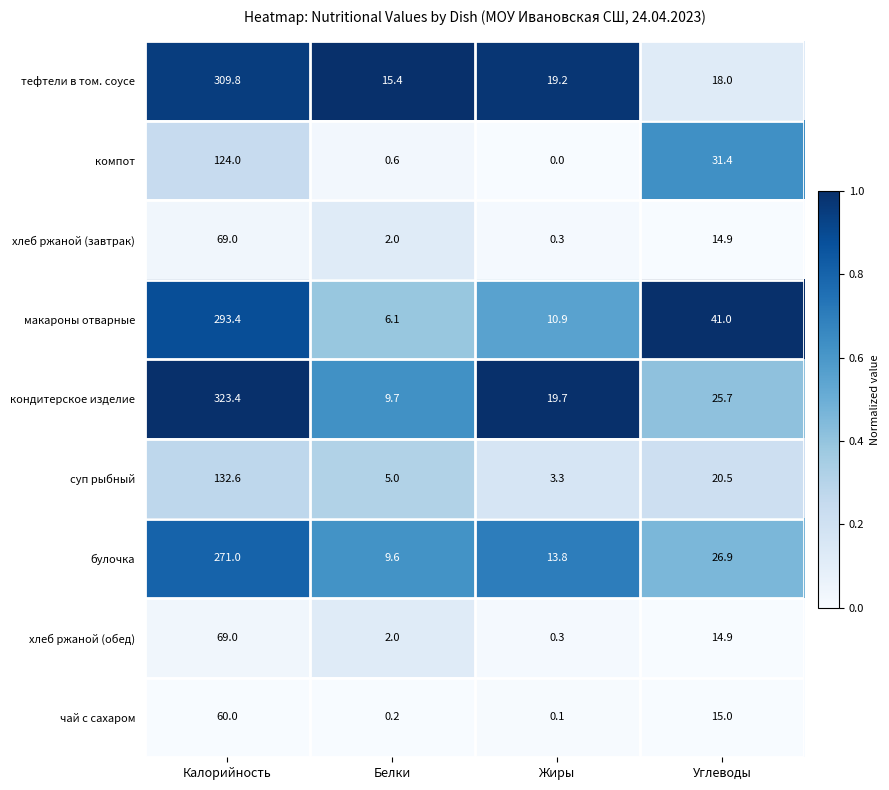

The хлеб ржаной (обед) series shows 69.0 at Калорийность. True or false?

True